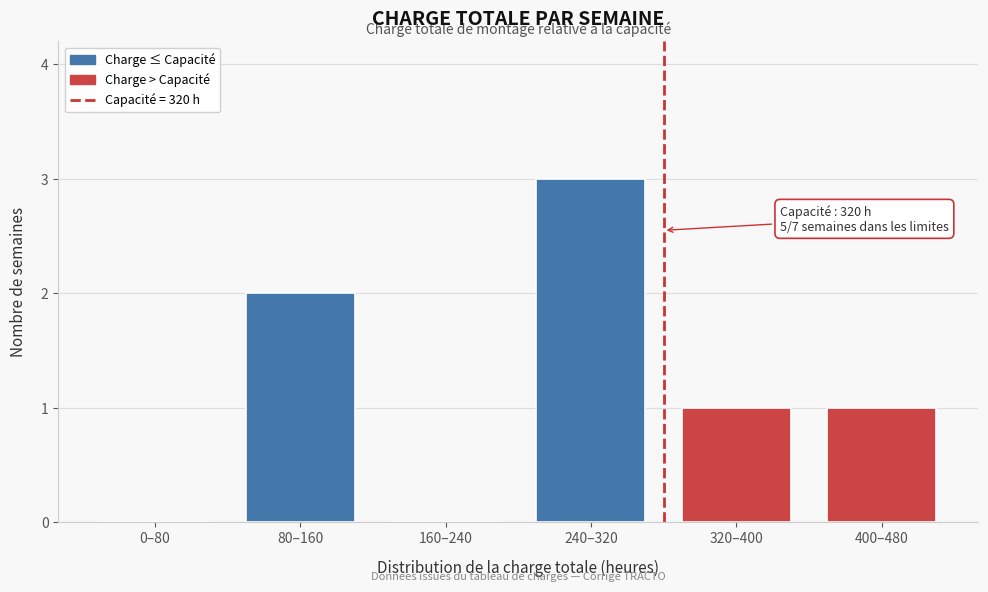

Reading right to left, what are all the values shown in this chart?

400–480=1	320–400=1	240–320=3	160–240=0	80–160=2	0–80=0